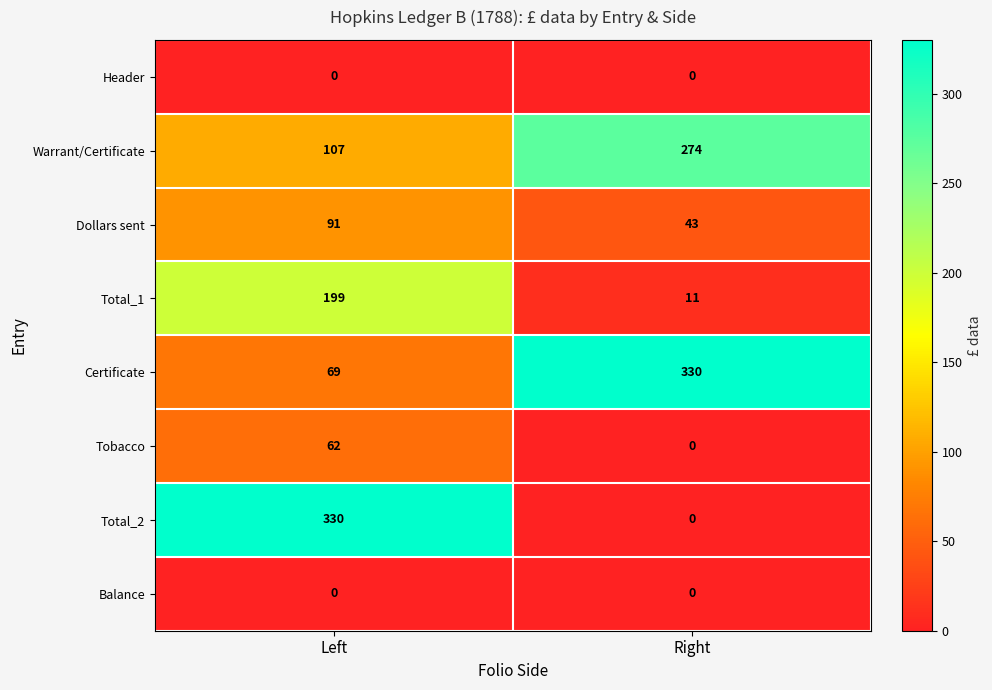

The value of Certificate at Right is 227. True or false?

False